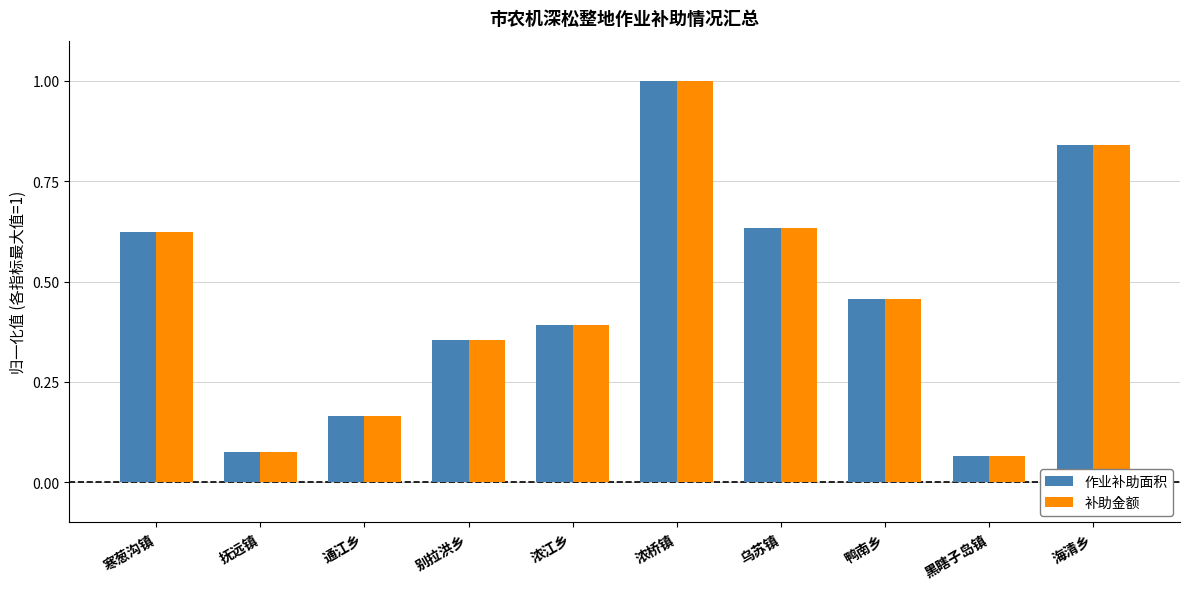

What are all the series names shown in the legend?

作业补助面积, 补助金额